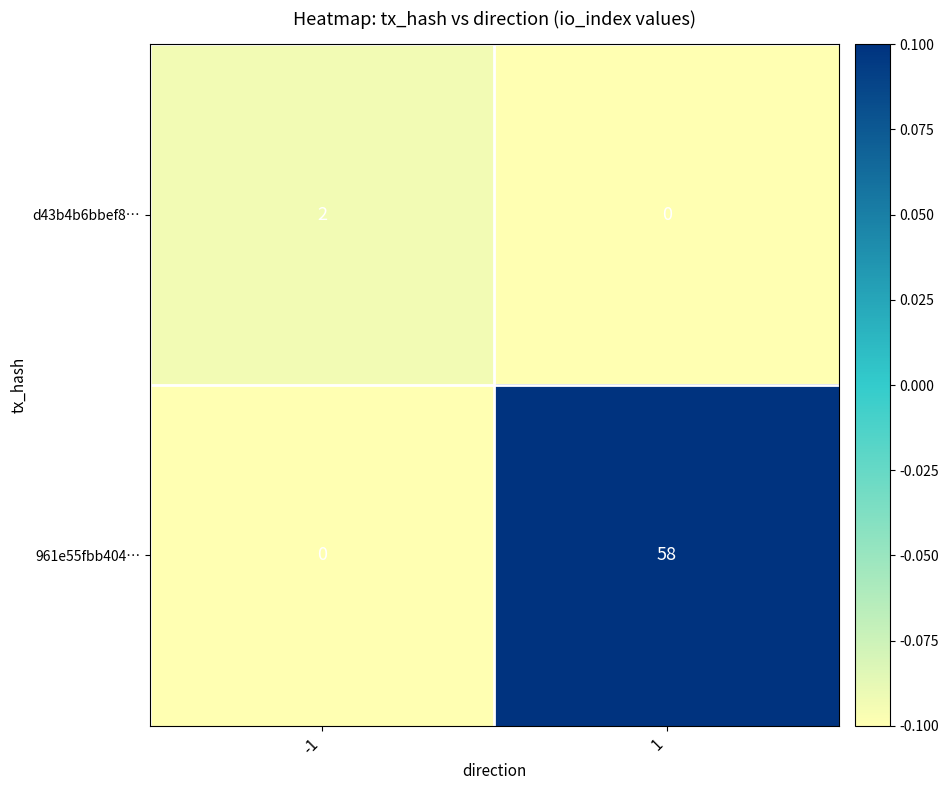

The d43b4b6bbef8… series shows -1 at 1. True or false?

False